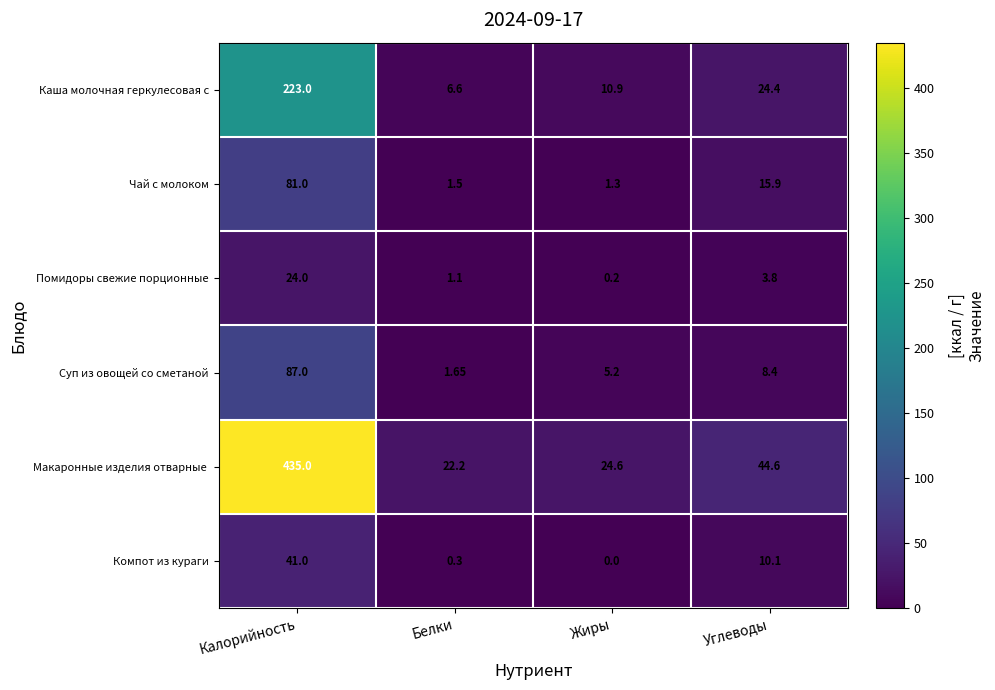

Count the number of categories in the chart.

4